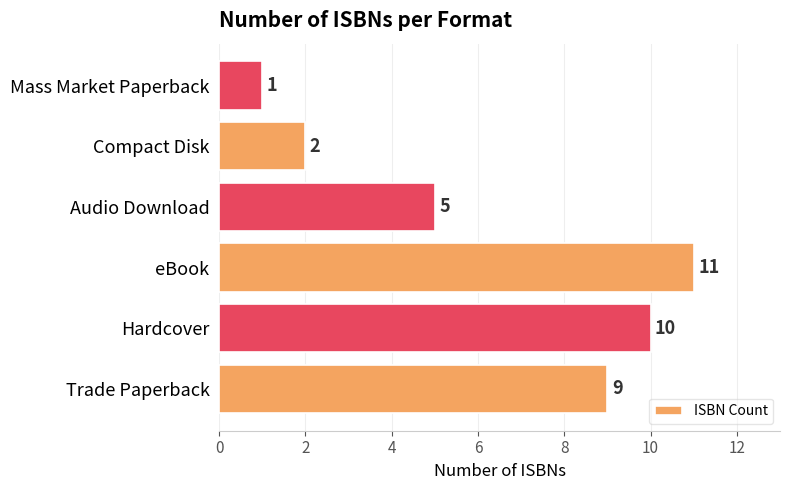

Count the values in the range 2 to 10.

4